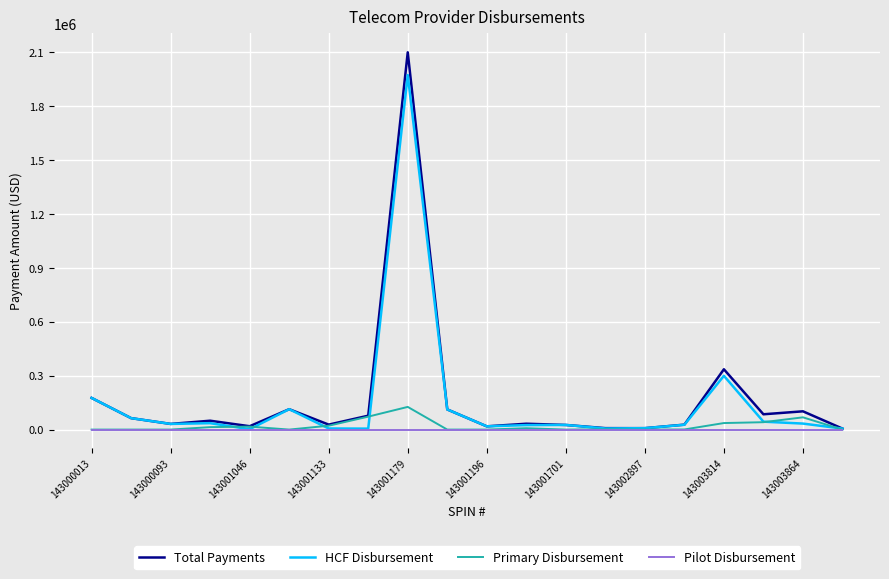

Rank the series by their maximum value, from highest to lowest.

Total Payments, HCF Disbursement, Primary Disbursement, Pilot Disbursement